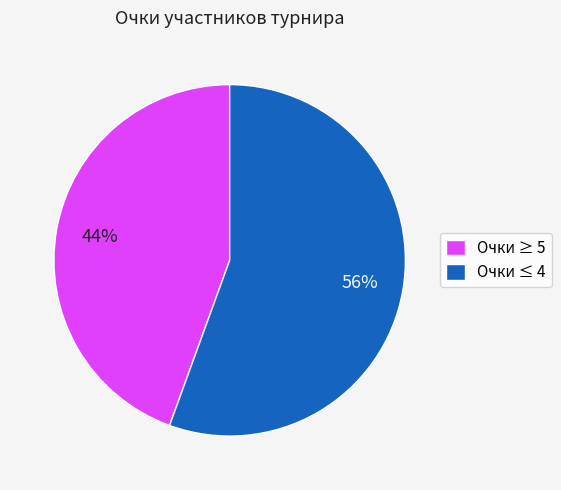

How many slices are in this pie chart?

2